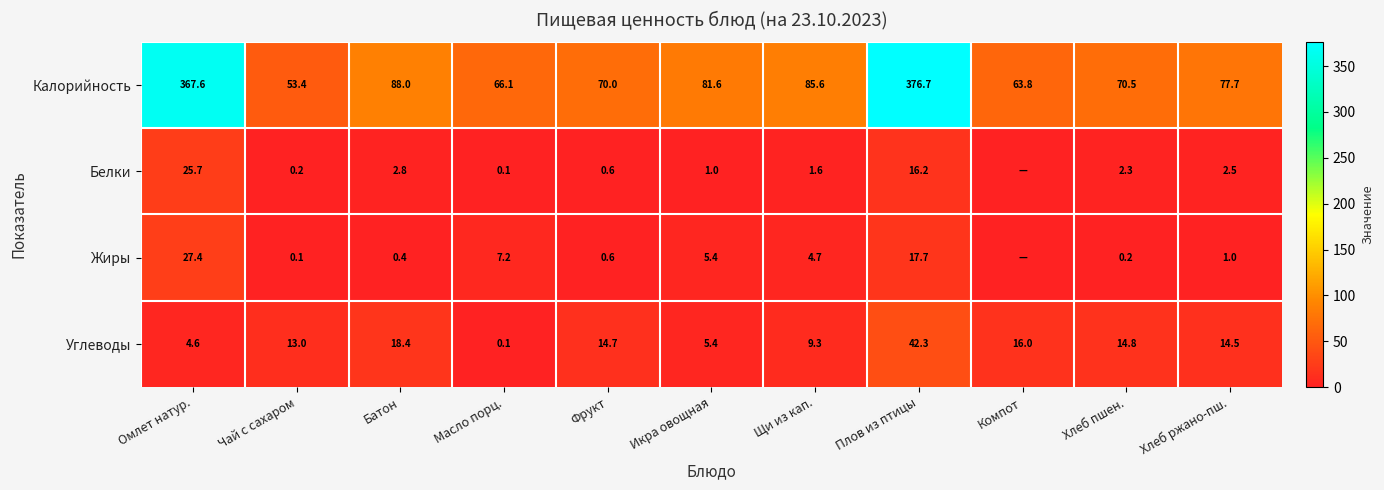

What is the average value of the Углеводы series?

13.9